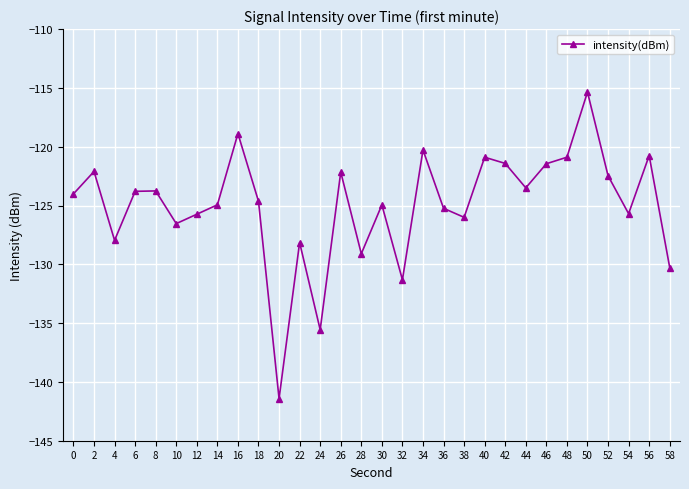

What is the average value?

-125.0